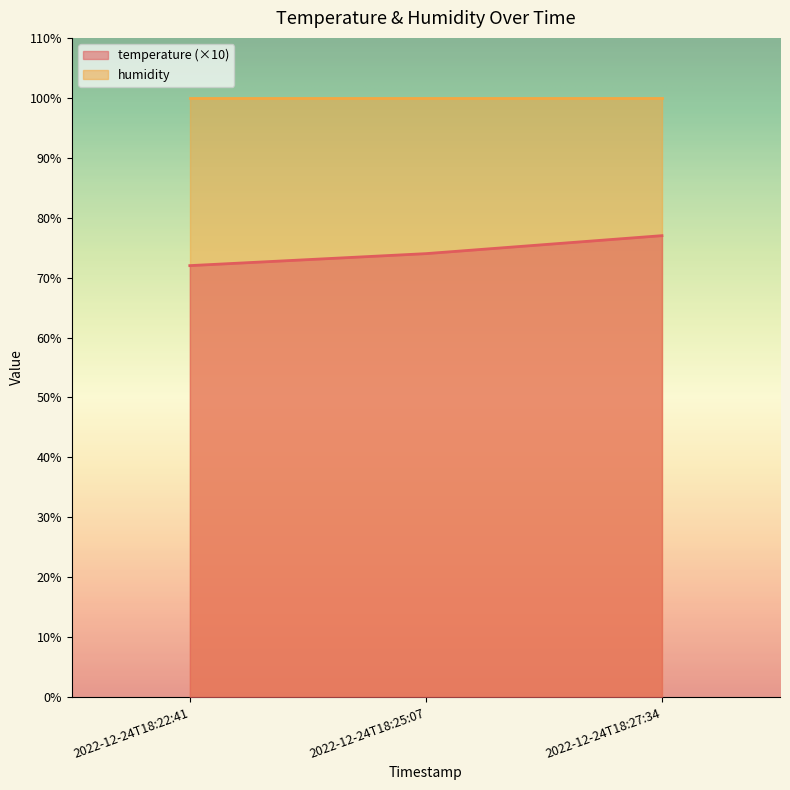

The value at 2022-12-24T18:22:41 is 30. True or false?

False